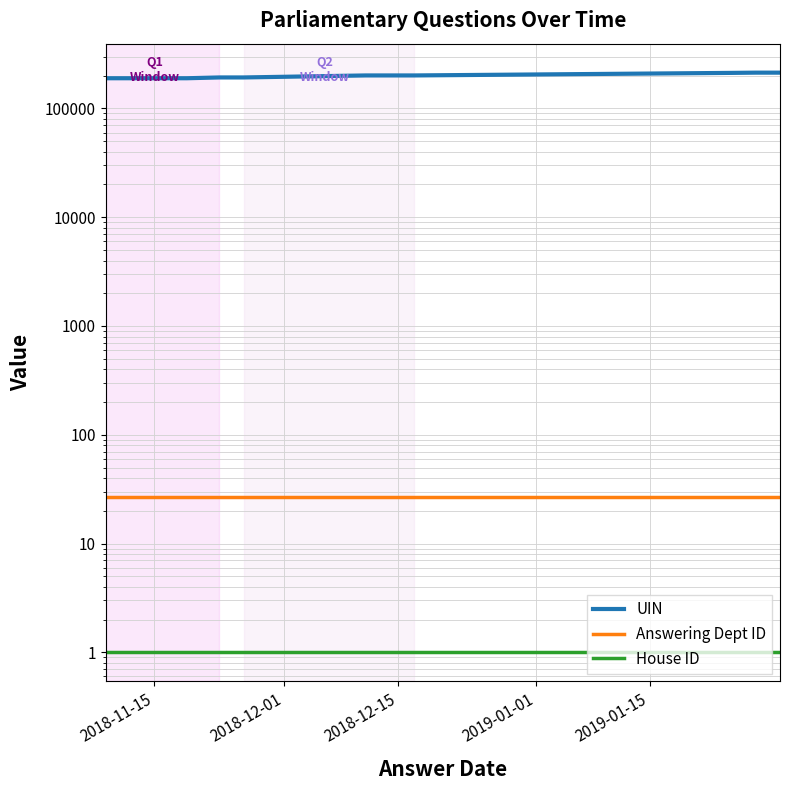

True or false: Answering Dept ID has more than 0 points higher than both neighbors.

False